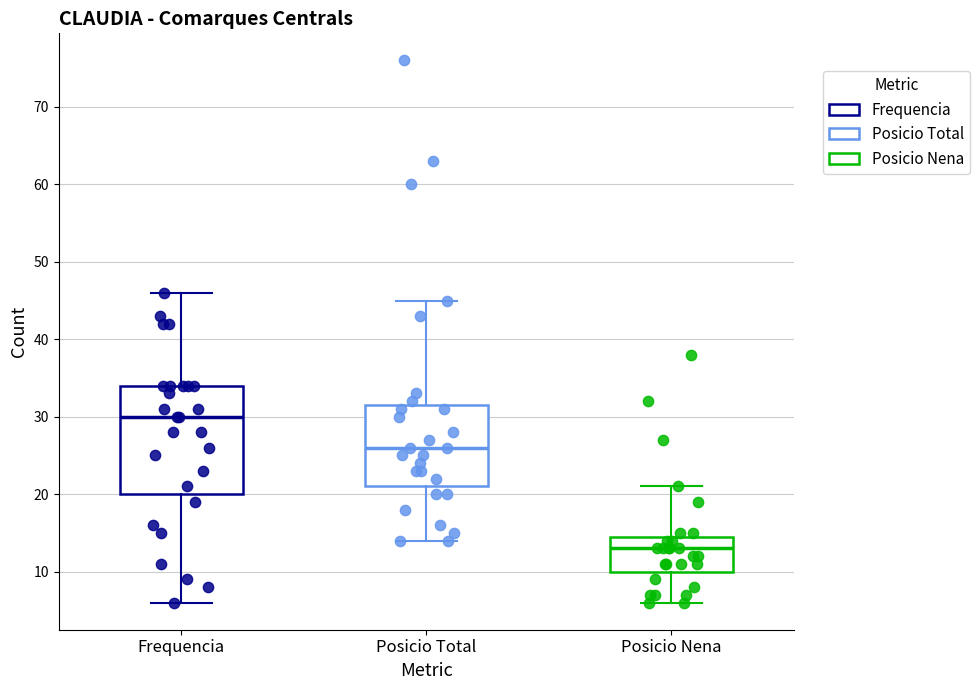

Which box's median line is the highest?

Frequencia